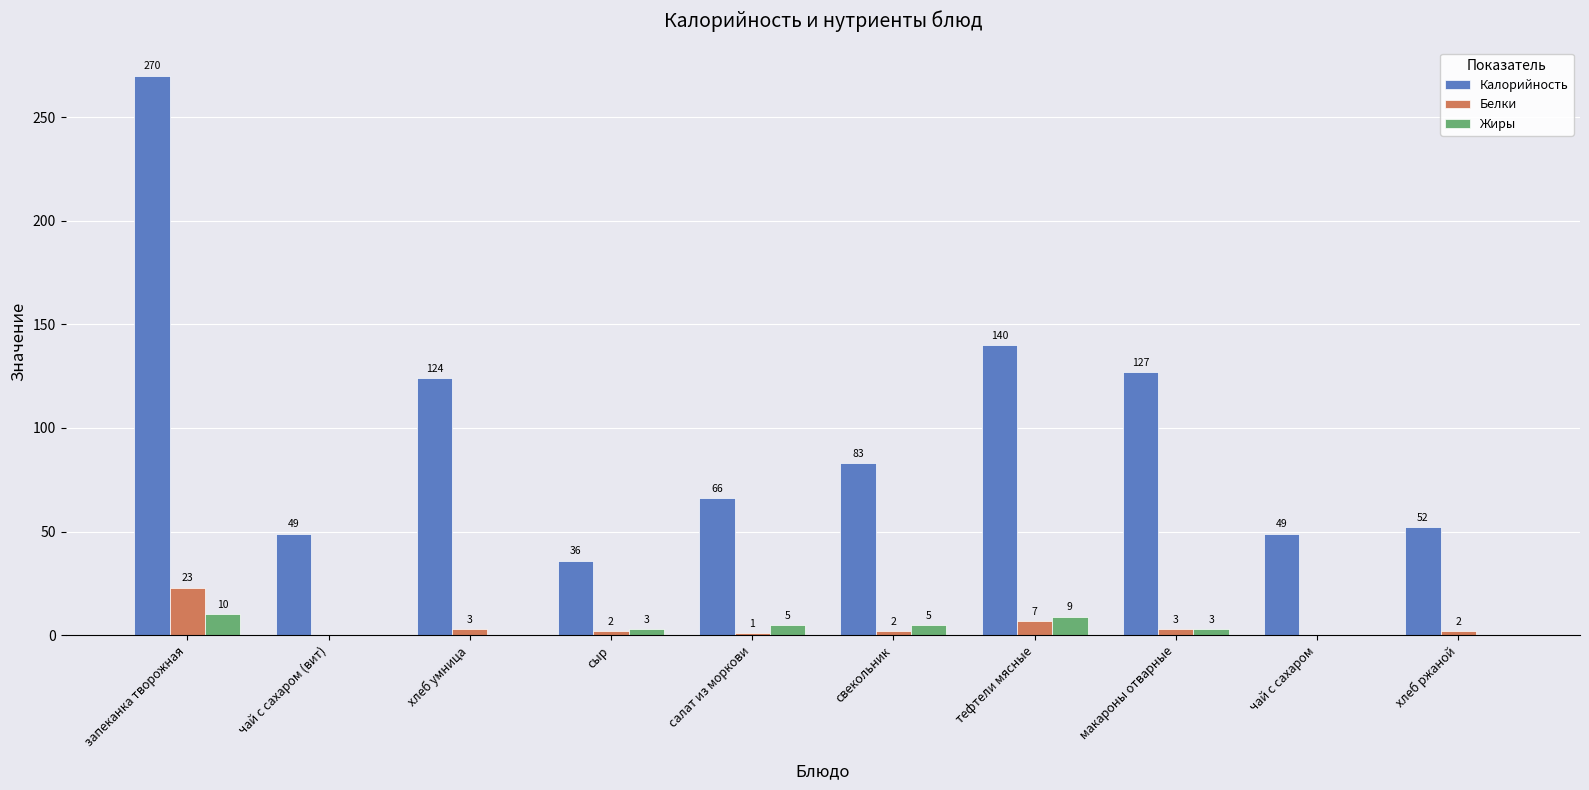

What is the approximate value of Калорийность at запеканка творожная?

270